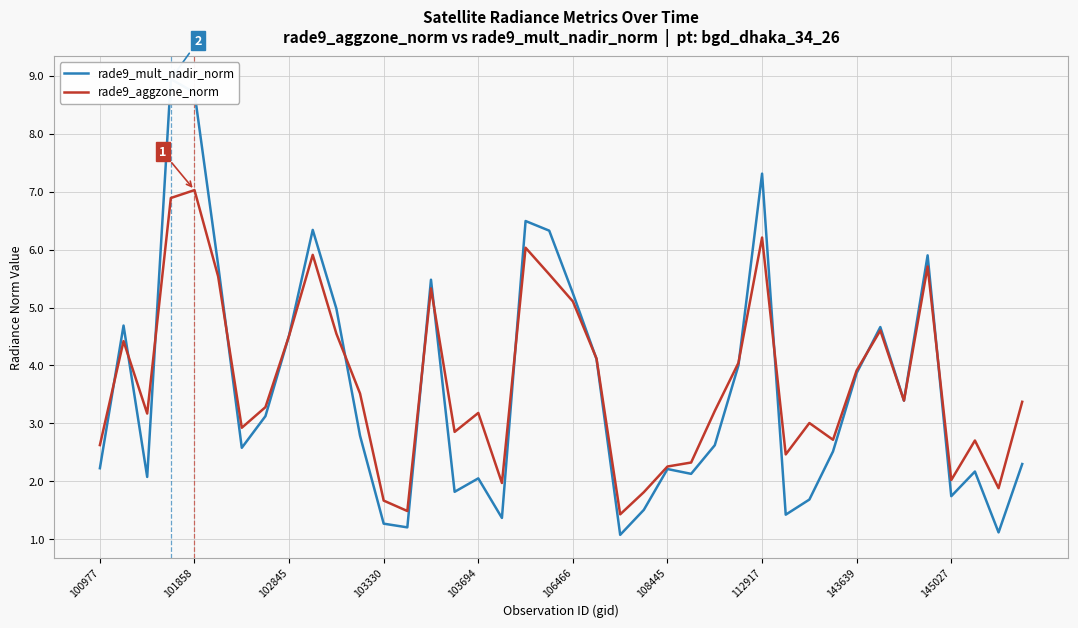

What is the lowest value of the rade9_aggzone_norm series?

1.4